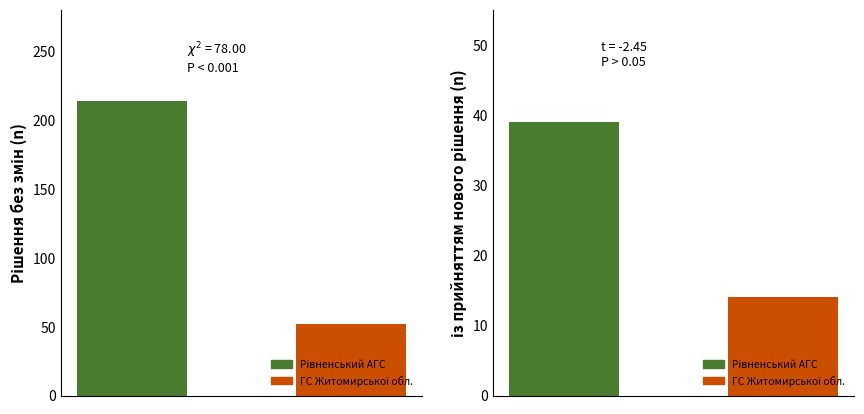

List the series in order of their overall mean, lowest first.

із прийняттям нового рішення, Рішення без змін